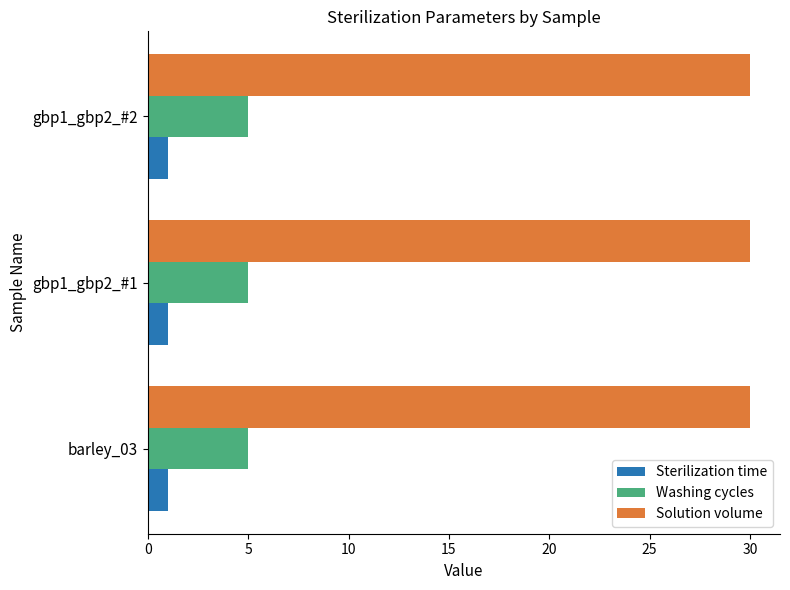

How many data points does each series have?

3